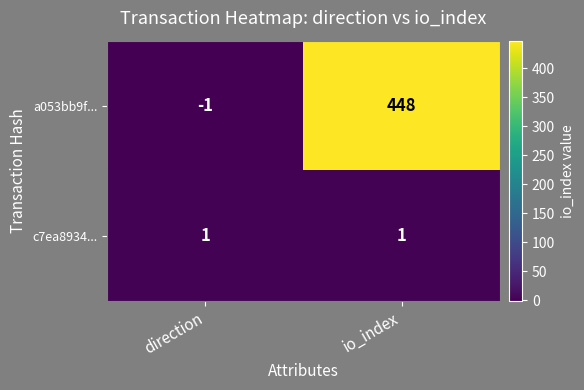

Which series has the largest total across all categories?

a053bb9f...